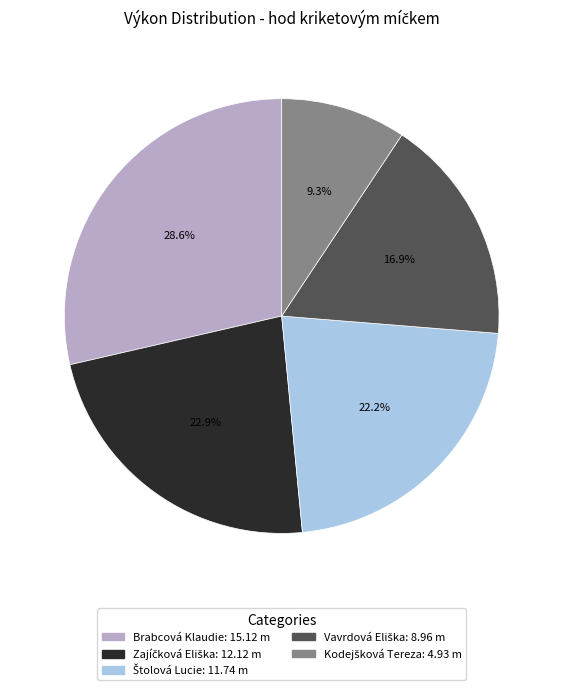

Is Brabcová Klaudie the majority of the pie?

No